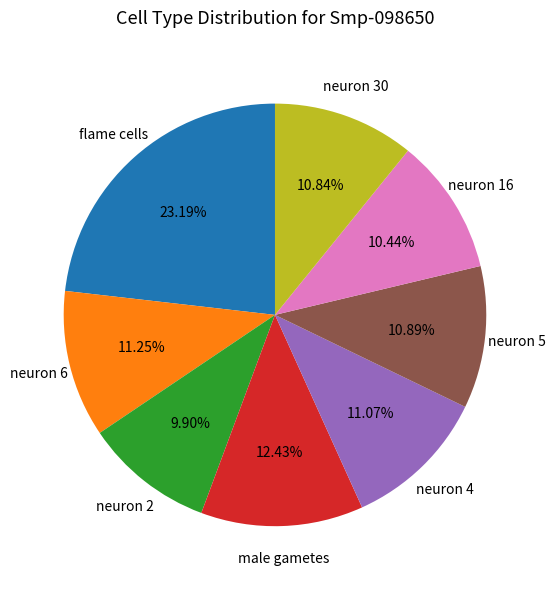

Does any single category account for the majority?

No